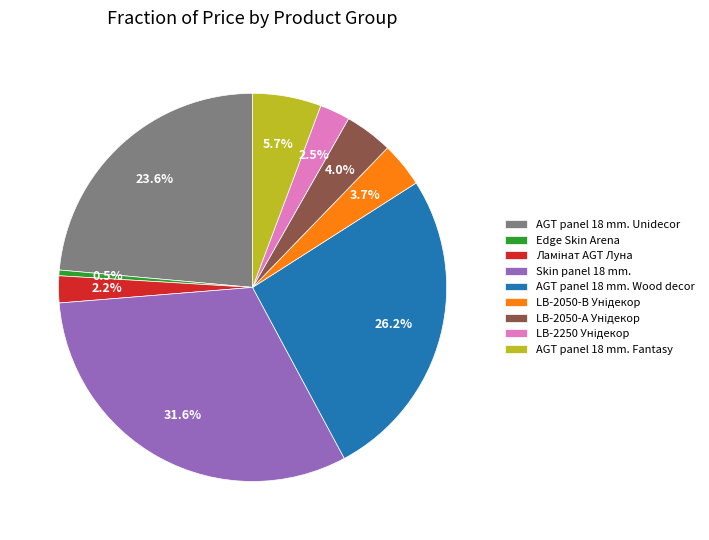

What is the smallest slice in the pie chart?

Edge Skin Arena